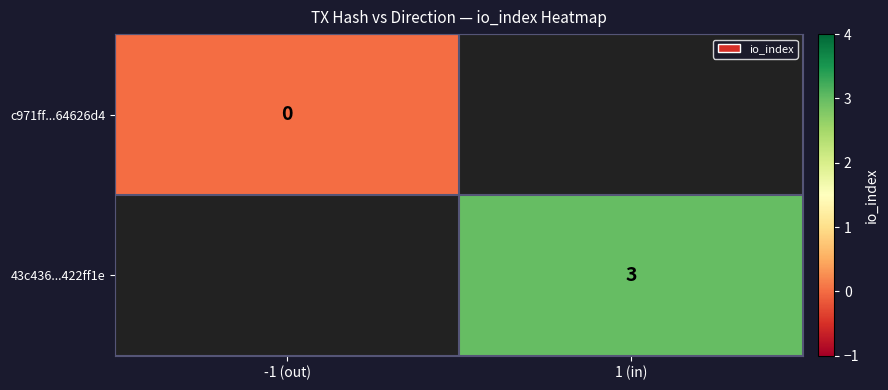

At how many categories does at least one series exceed 2?

1